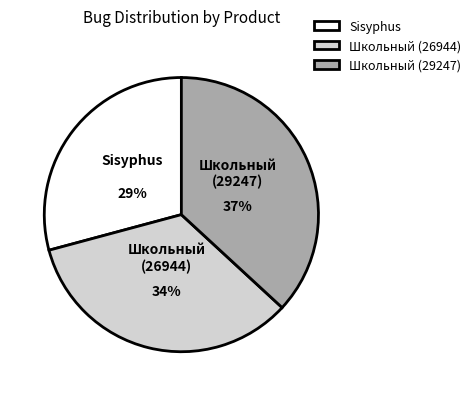

To the nearest percent, what percentage of the pie is Школьный (26944)?

34%